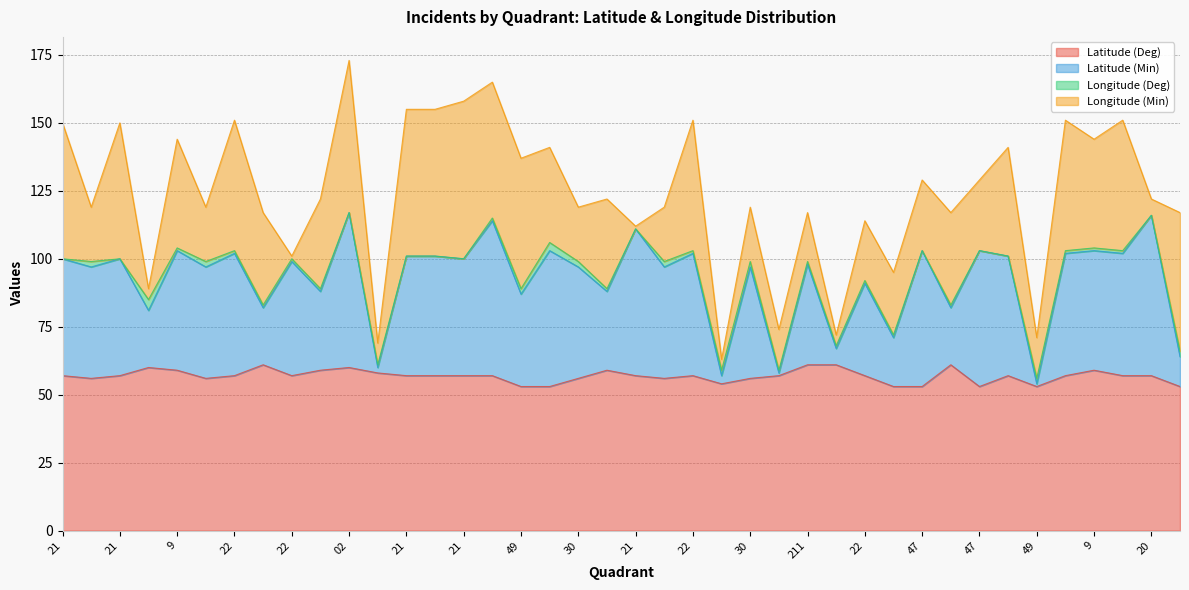

What is the minimum value for Latitude (Min)?

54